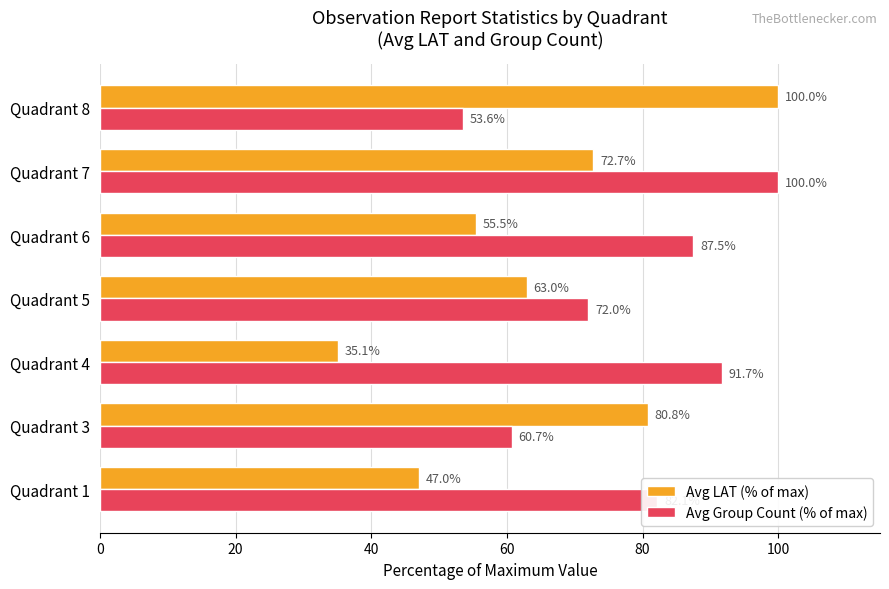

How many series are shown in this chart?

2